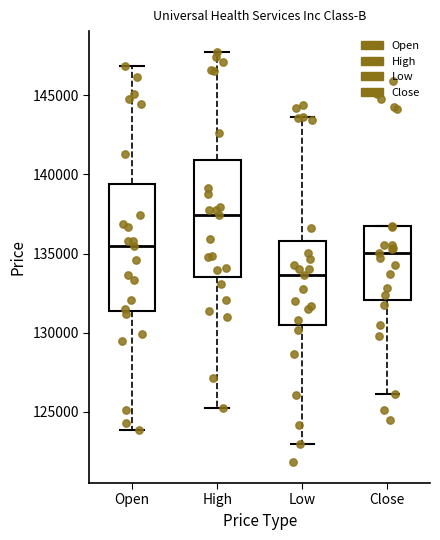

Reading left to right, transcribe this box plot: for each box, give where its median line is, the range the box spans, and where its two whiskers end, as read against the y-axis. The values are not printed on the chart, so give them approximately, as read against the axis.

Open: median 135500, box 131500 to 139500, whiskers 124000 to 147000
High: median 137500, box 133500 to 141000, whiskers 125500 to 148000
Low: median 133500, box 130500 to 136000, whiskers 123000 to 143500
Close: median 135000, box 132000 to 136500, whiskers 126000 to 137000